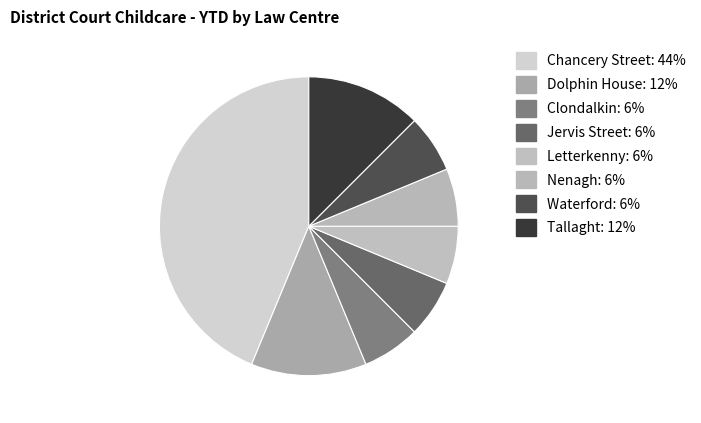

Does any single category account for the majority?

No